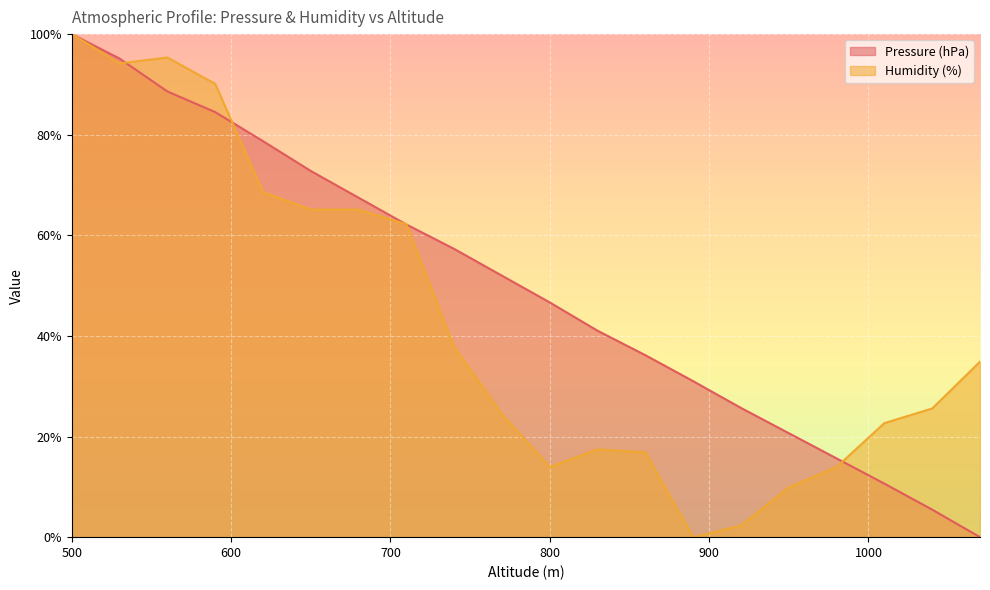

Between 590 and 1010, which series saw the biggest shift?

Pressure (hPa)